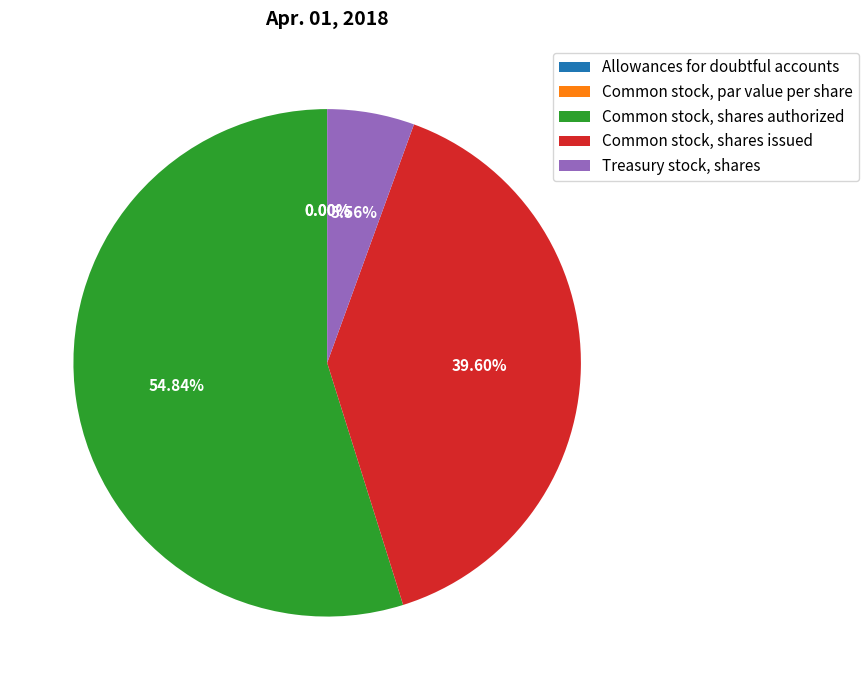

The Common stock, shares authorized slice represents 55% of the pie. True or false?

True